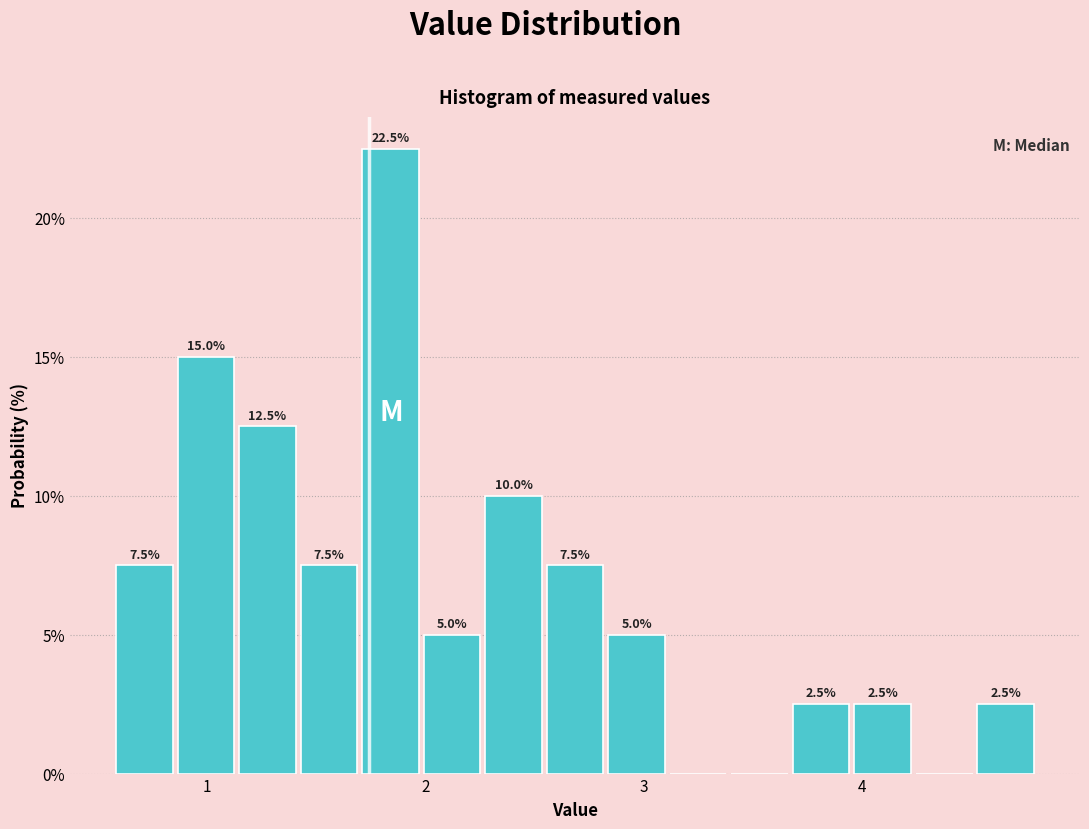

Read against the x-axis, roughly where is the centre of the tallest bar?

1.8